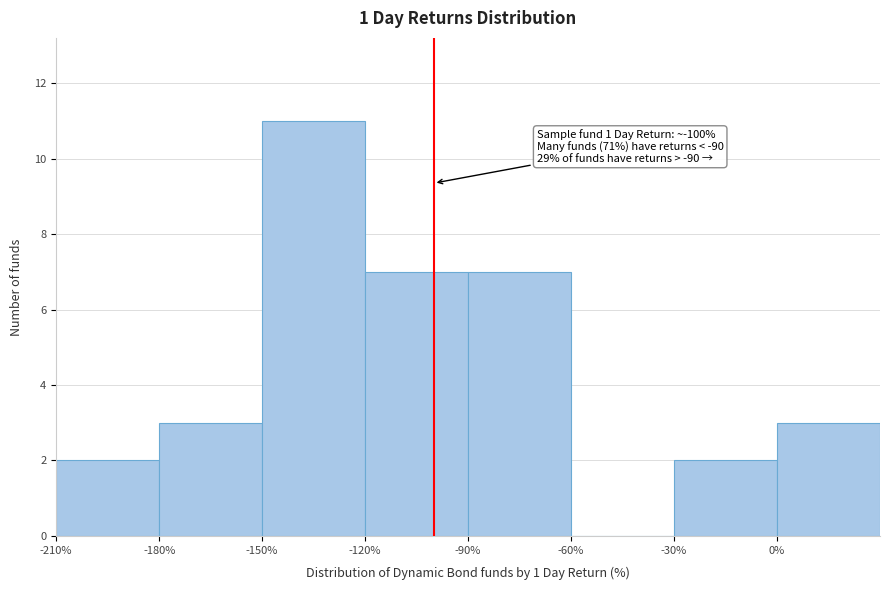

Which range on the x-axis has the tallest bar?

-150 to -120